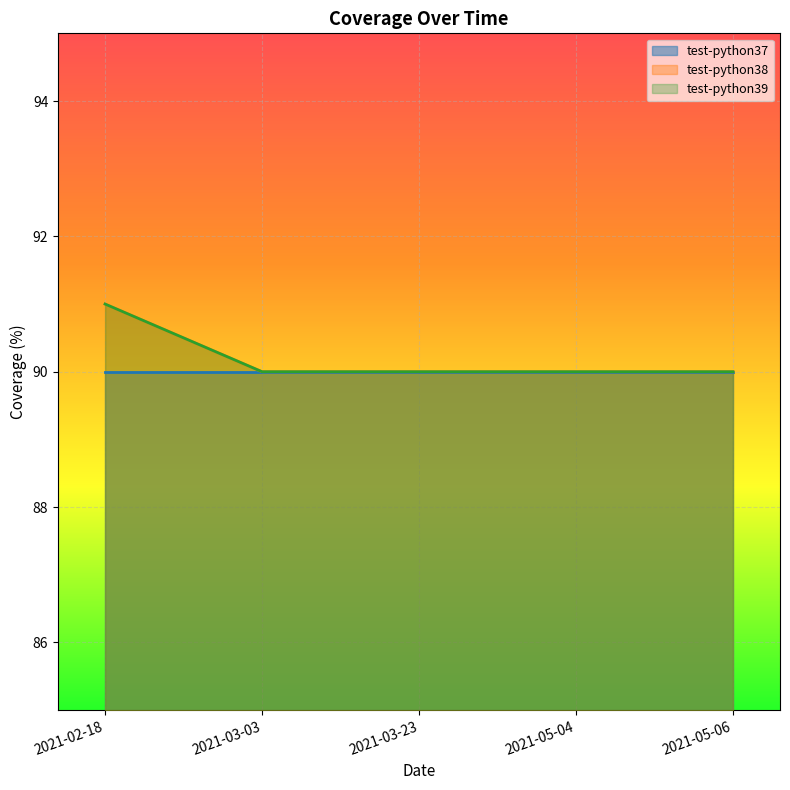

What is the label of the 2nd point from the right?

2021-05-04